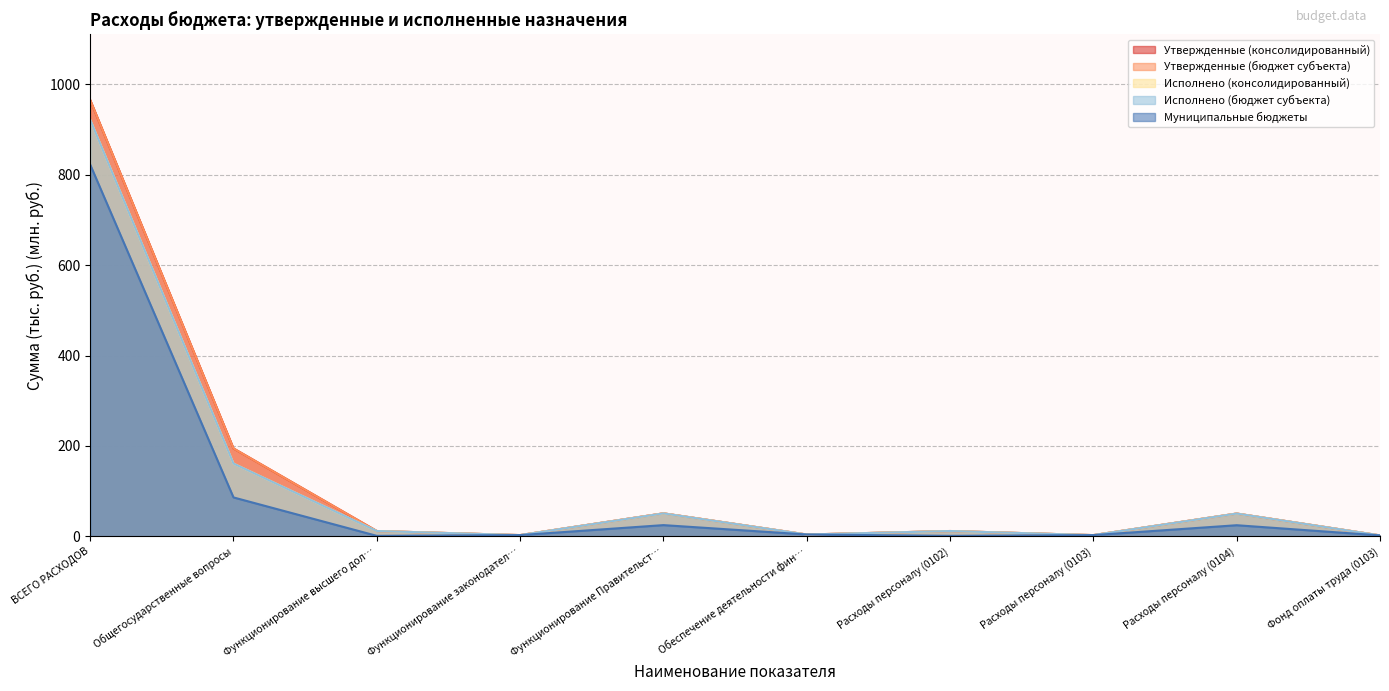

At how many categories does at least one series exceed 347?

1